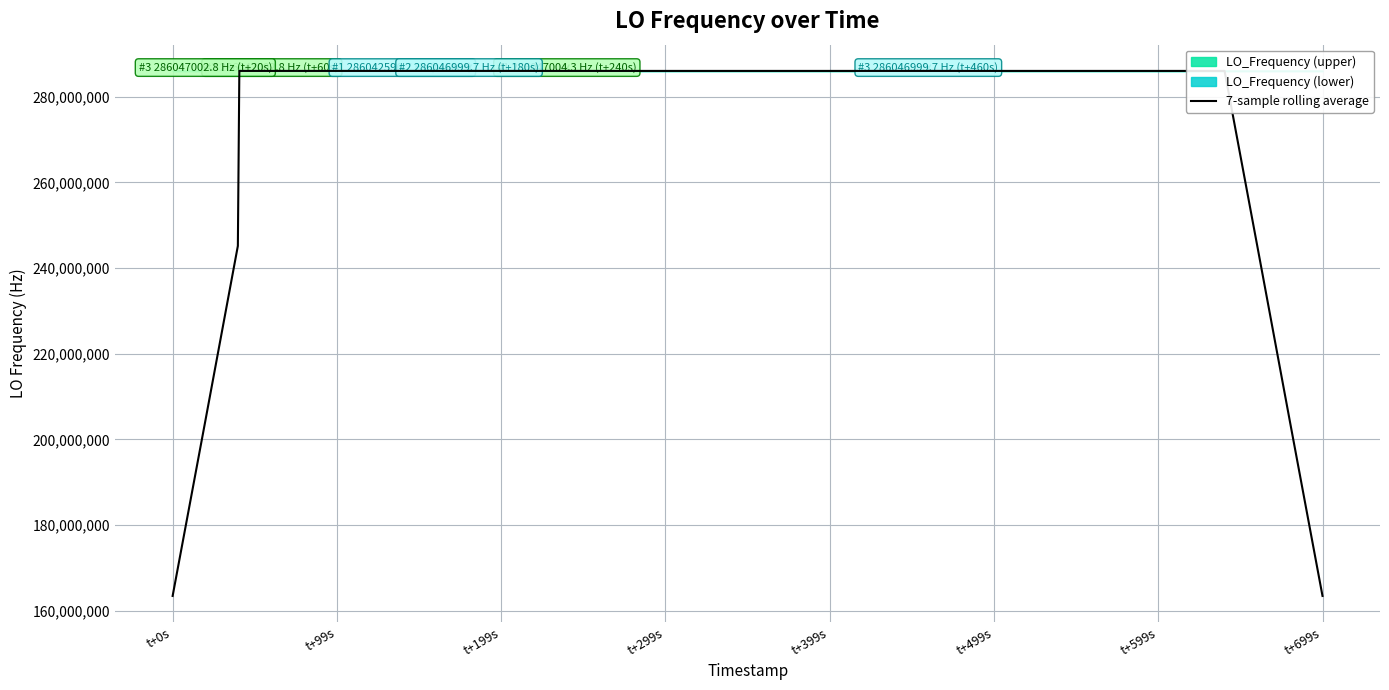

What is the value of the 30th point from the left?

286047000.8